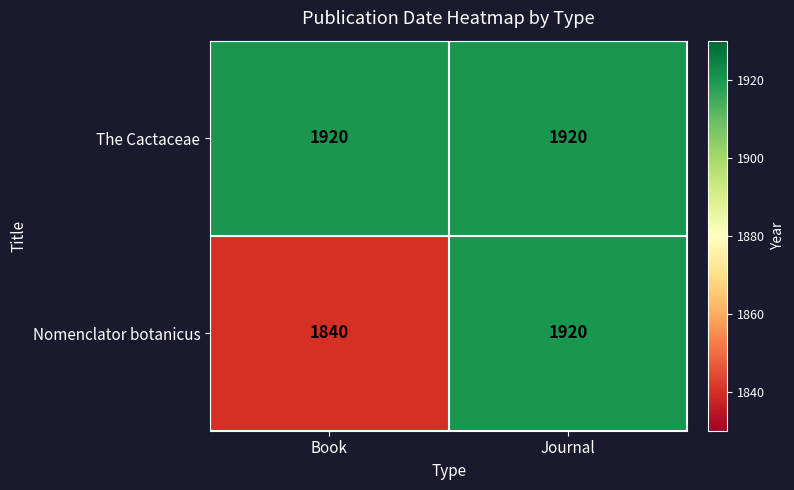

What is the greatest value displayed?

1920